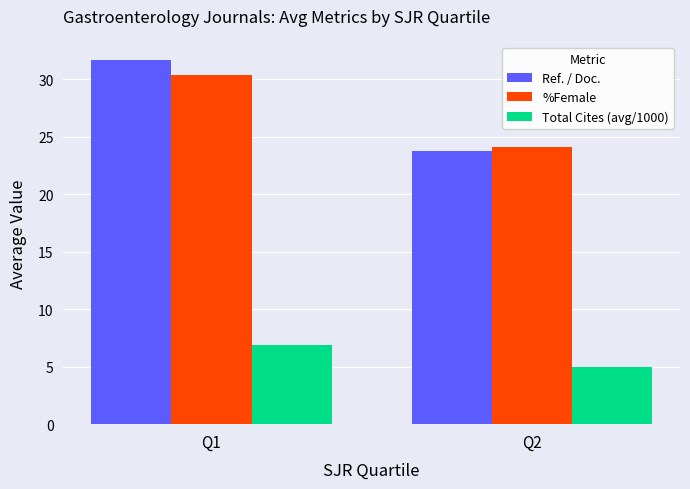

What value does the %Female series have at Q2?

24.1